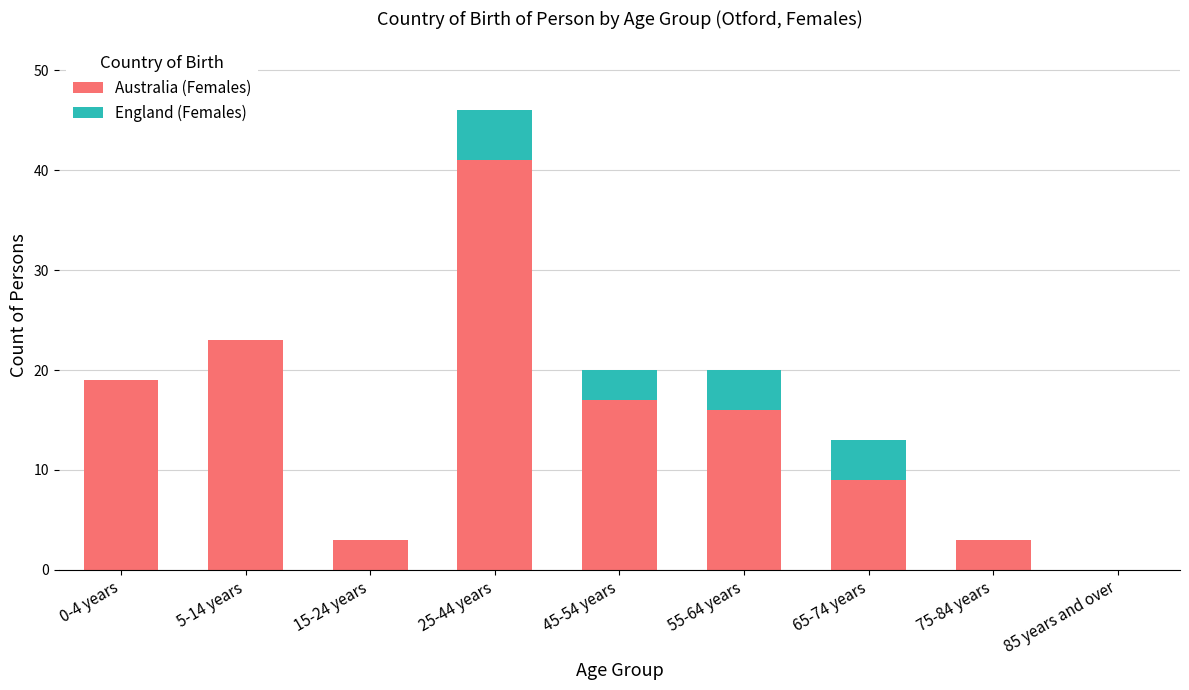

At which label is Australia (Females) closest to 20?

0-4 years